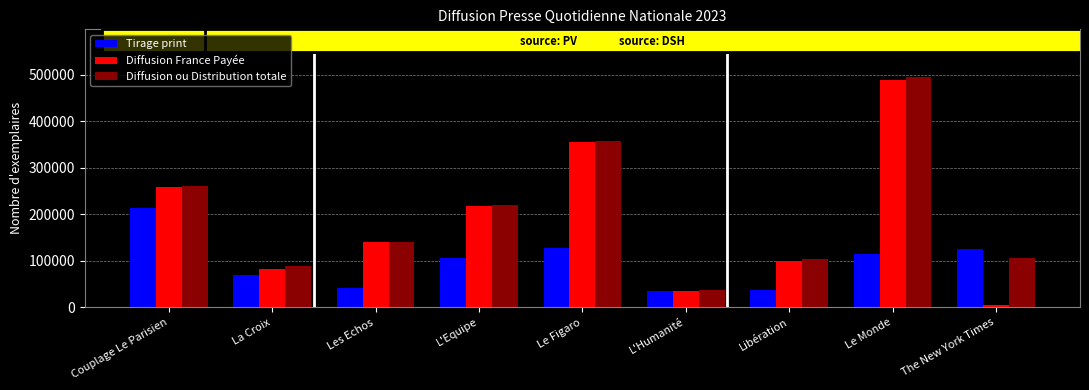

What is the label of the 2nd bar from the right?

Le Monde